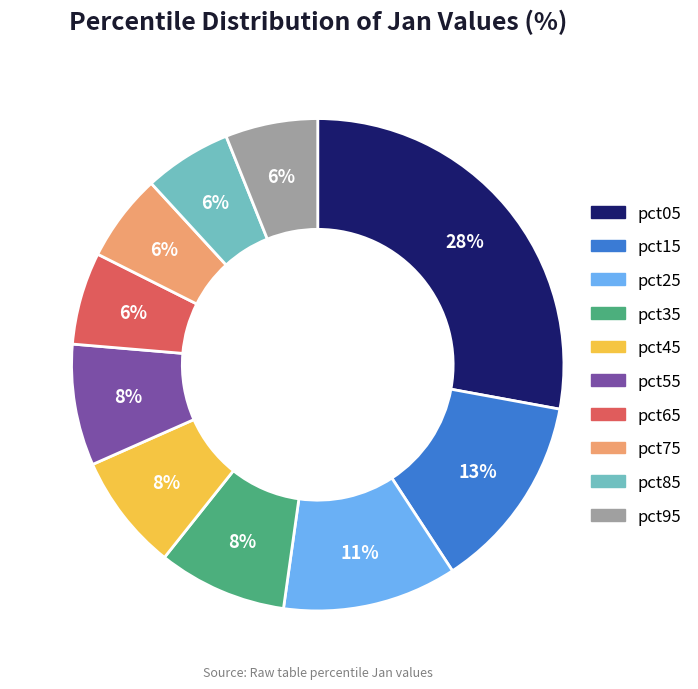

How many slices are in this pie chart?

10